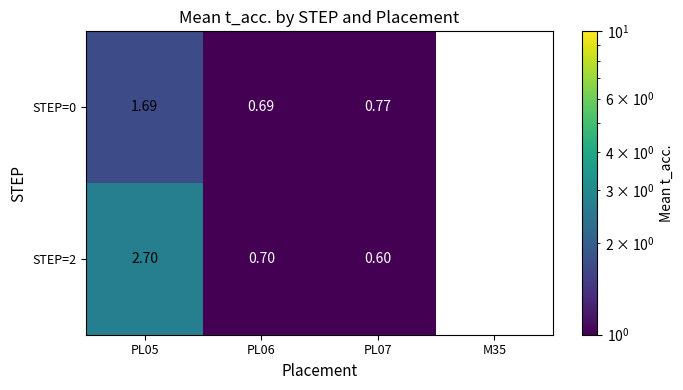

Is the value of STEP=0 at PL06 greater than the value of STEP=2 at PL07?

Yes